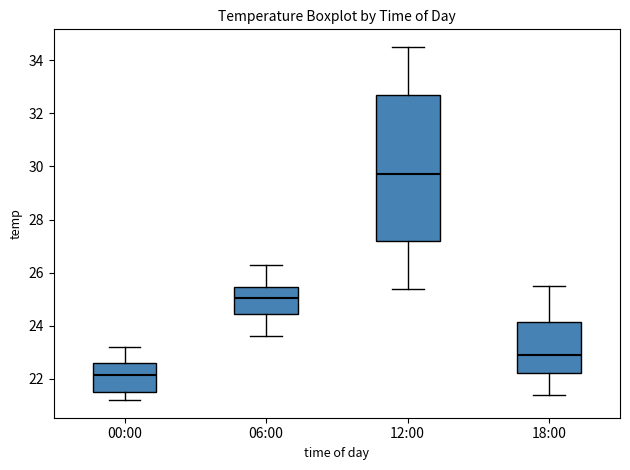

Reading left to right, read every box against the y-axis: the position of its median line, the range the box covers, and the ends of its whiskers. The values are not printed on the chart, so give them approximately, as read against the axis.

00:00: median 22.2, box 21.6 to 22.6, whiskers 21.2 to 23.2
06:00: median 25.0, box 24.4 to 25.4, whiskers 23.6 to 26.4
12:00: median 29.8, box 27.2 to 32.6, whiskers 25.4 to 34.6
18:00: median 23.0, box 22.2 to 24.2, whiskers 21.4 to 25.6